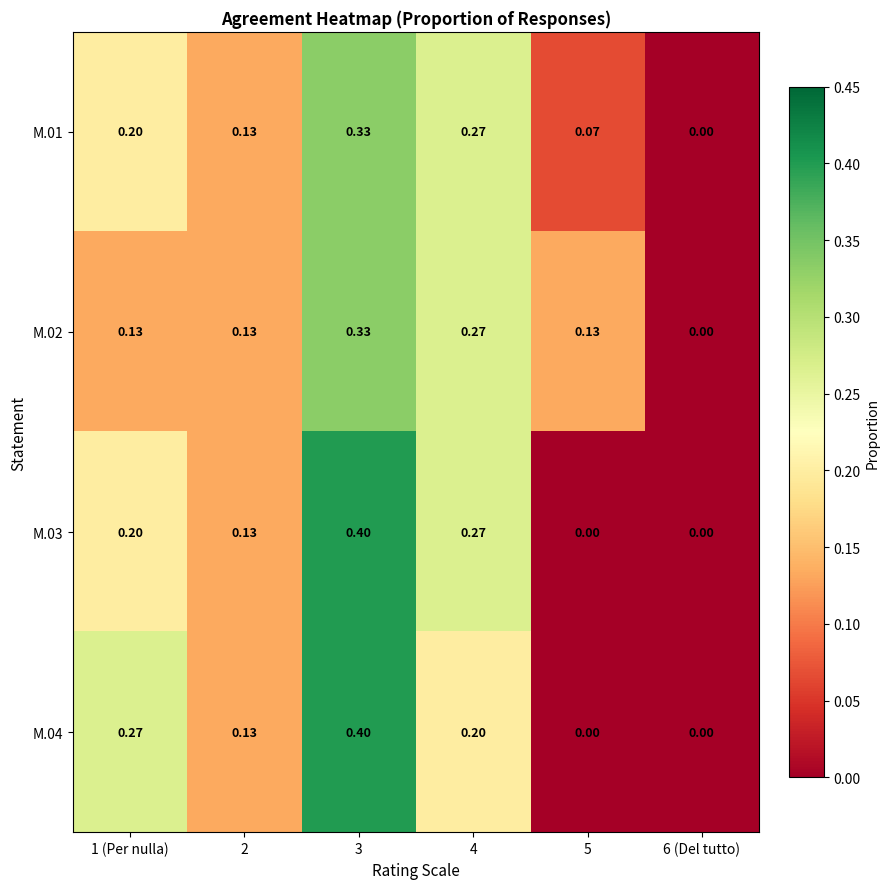

Is the value of M.04 at 6 (Del tutto) greater than the value of M.01 at 4?

No